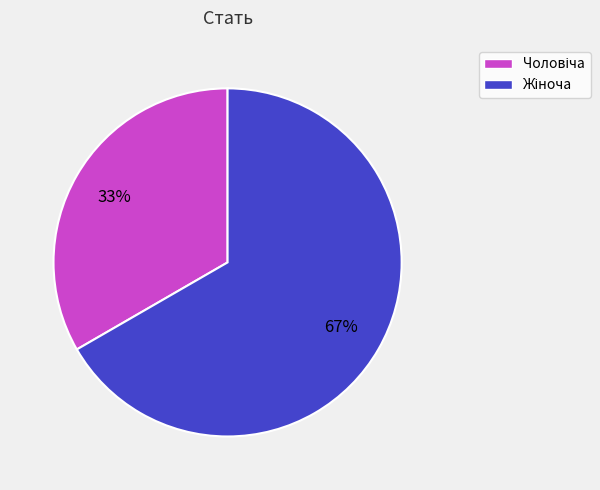

To the nearest percent, what is the average slice percentage?

50%